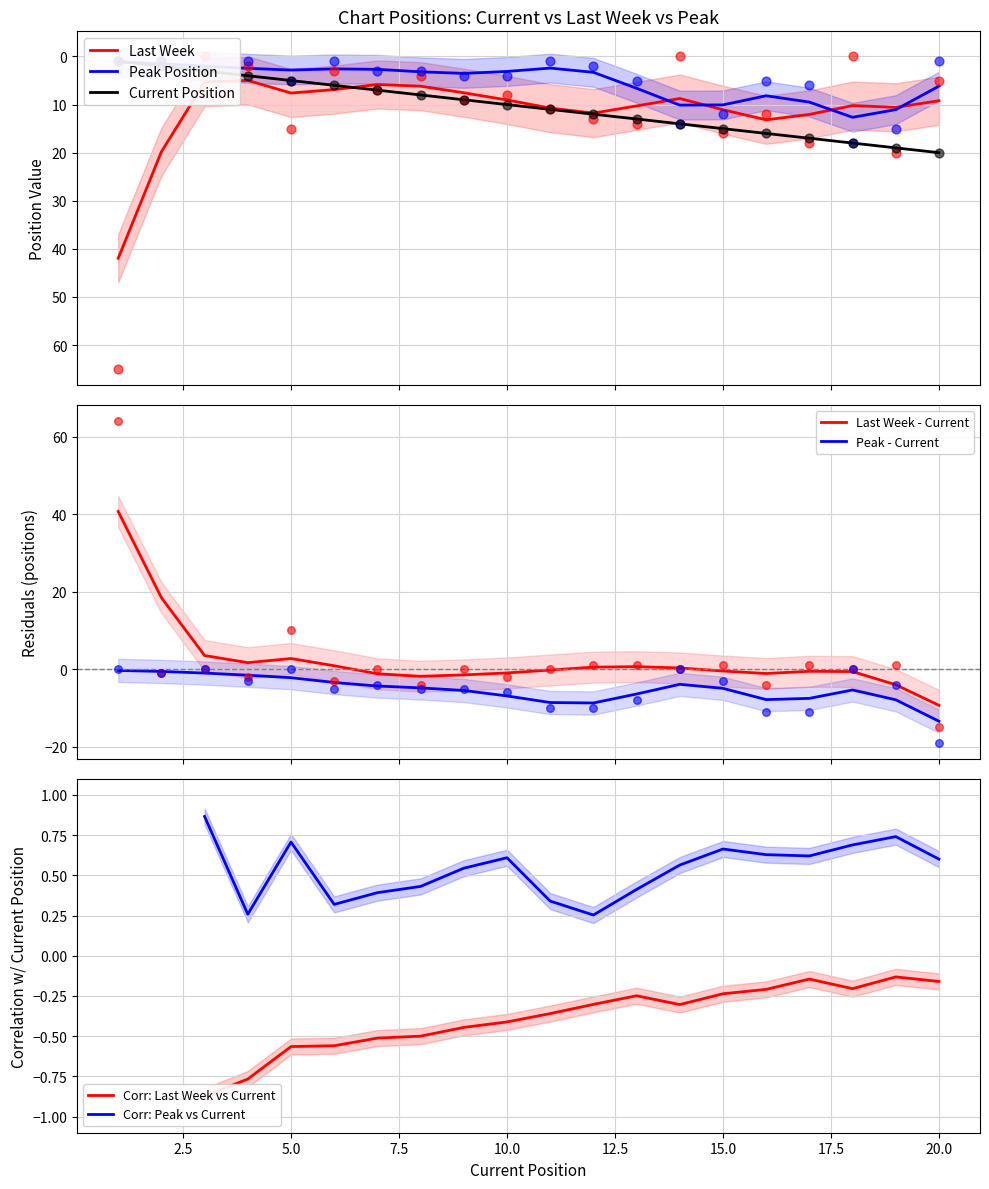

Which series contains the lowest Y value?

Last Week